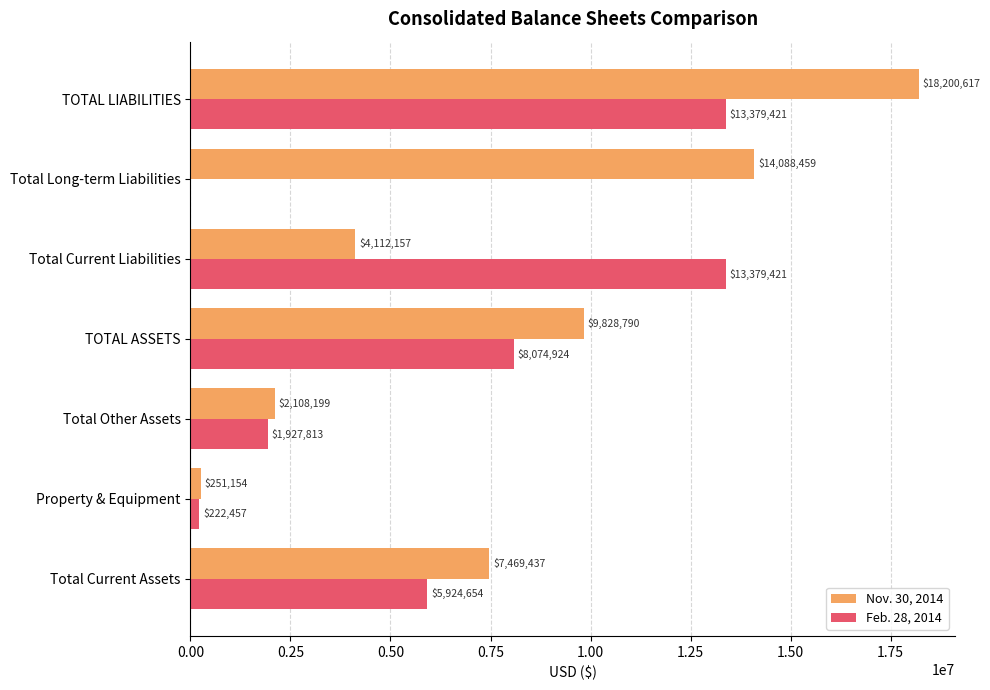

What value does the Nov. 30, 2014 series have at TOTAL ASSETS, to the nearest 100?

9828800